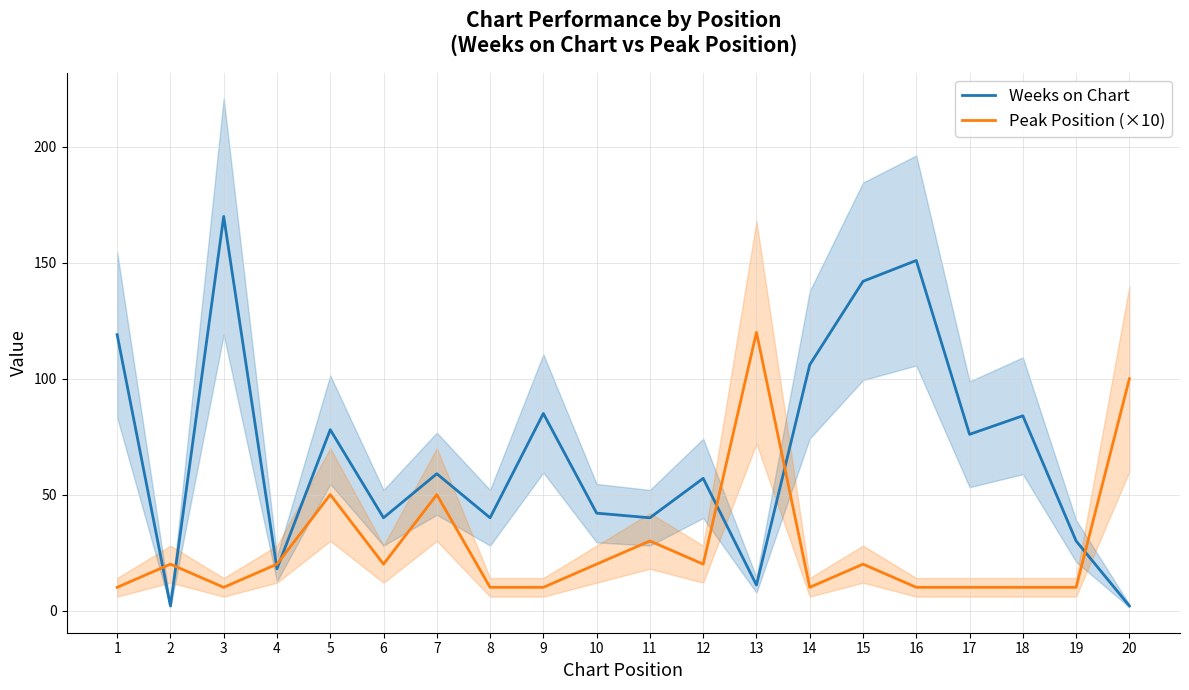

Reading left to right, list all the values displayed in this chart.

Weeks on Chart: 1=119	2=2	3=170	4=18	5=78	6=40	7=59	8=40	9=85	10=42	11=40	12=57	13=11	14=106	15=142	16=151	17=76	18=84	19=30	20=2
Peak Position (×10): 1=10	2=20	3=10	4=20	5=50	6=20	7=50	8=10	9=10	10=20	11=30	12=20	13=120	14=10	15=20	16=10	17=10	18=10	19=10	20=100